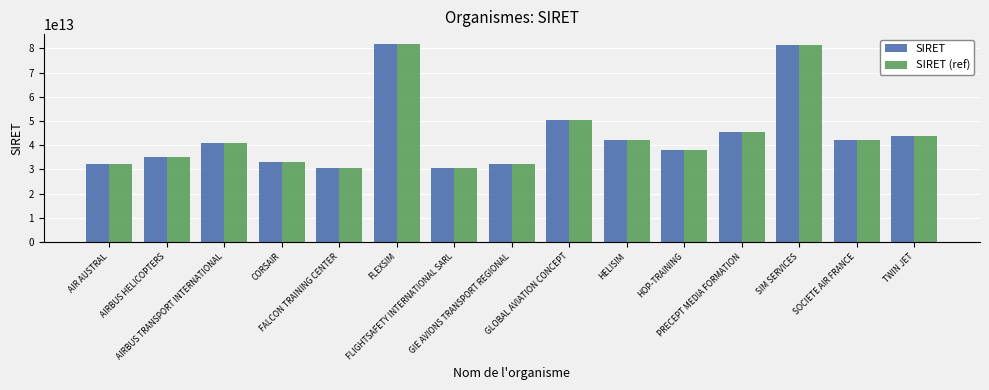

At FALCON TRAINING CENTER, list the series in order from smallest to largest.

SIRET, SIRET (ref)